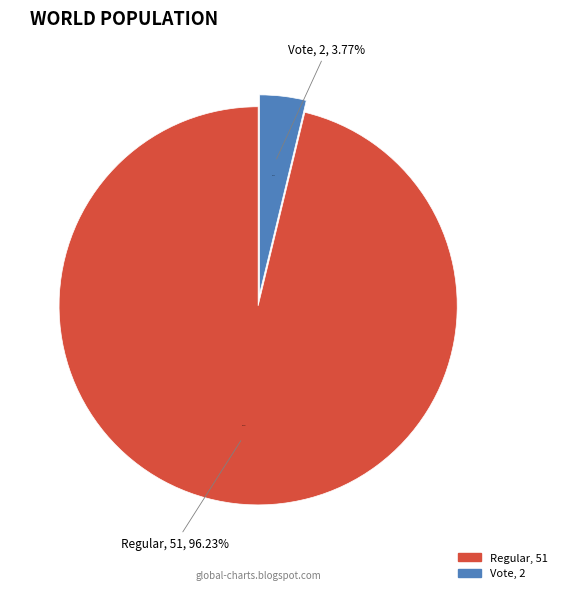

What percentage is NOT represented by Vote?

96.2%